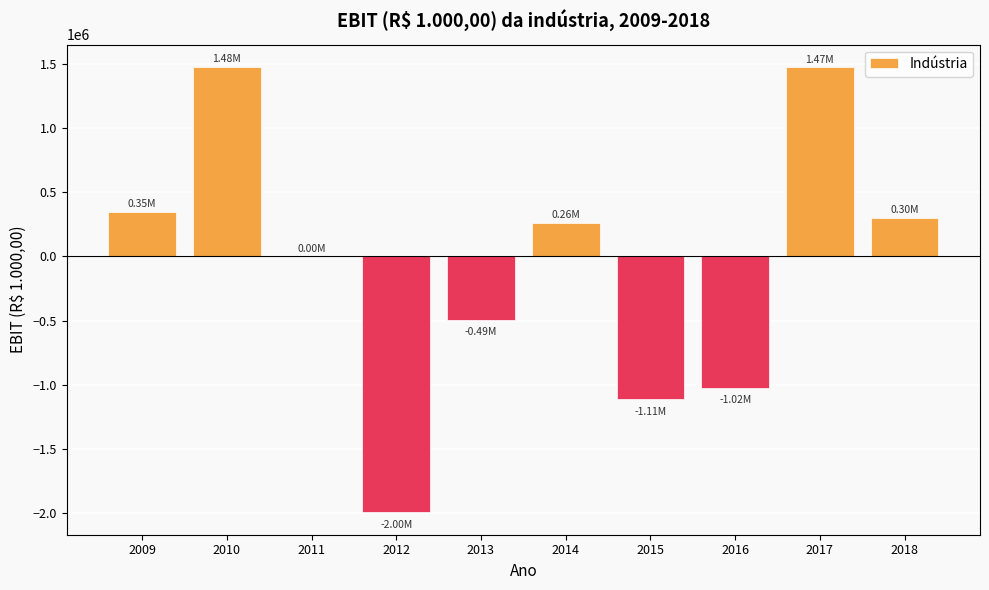

Which has a higher value, 2011 or 2010?

2010